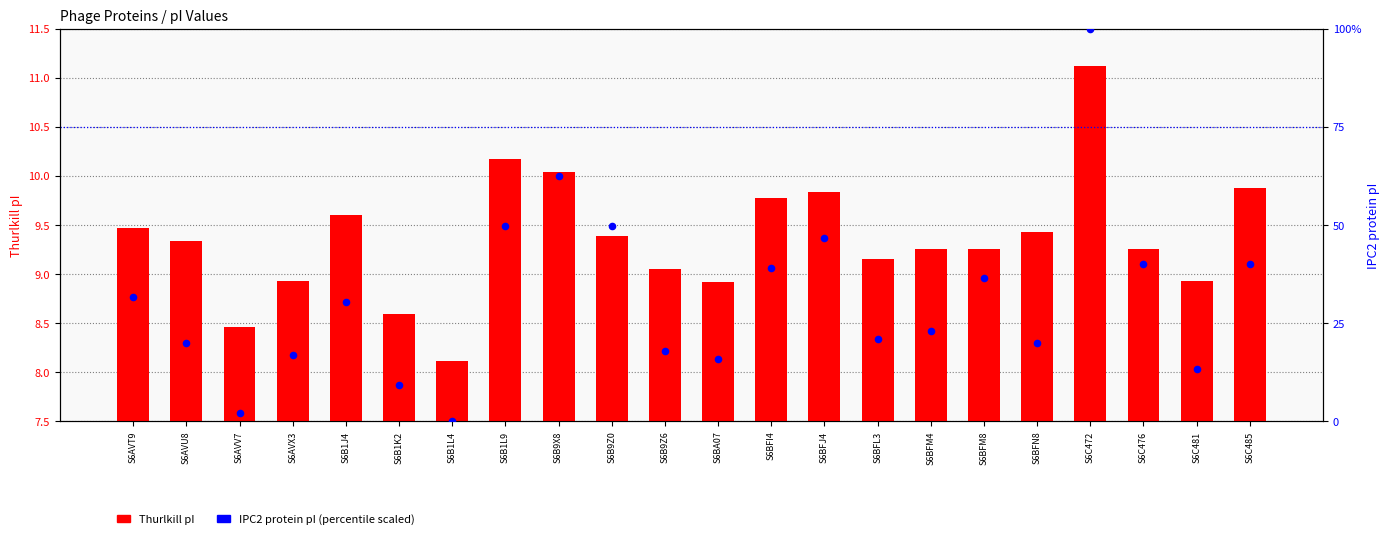

What is the total value across all series at S6BFI4?

48.8